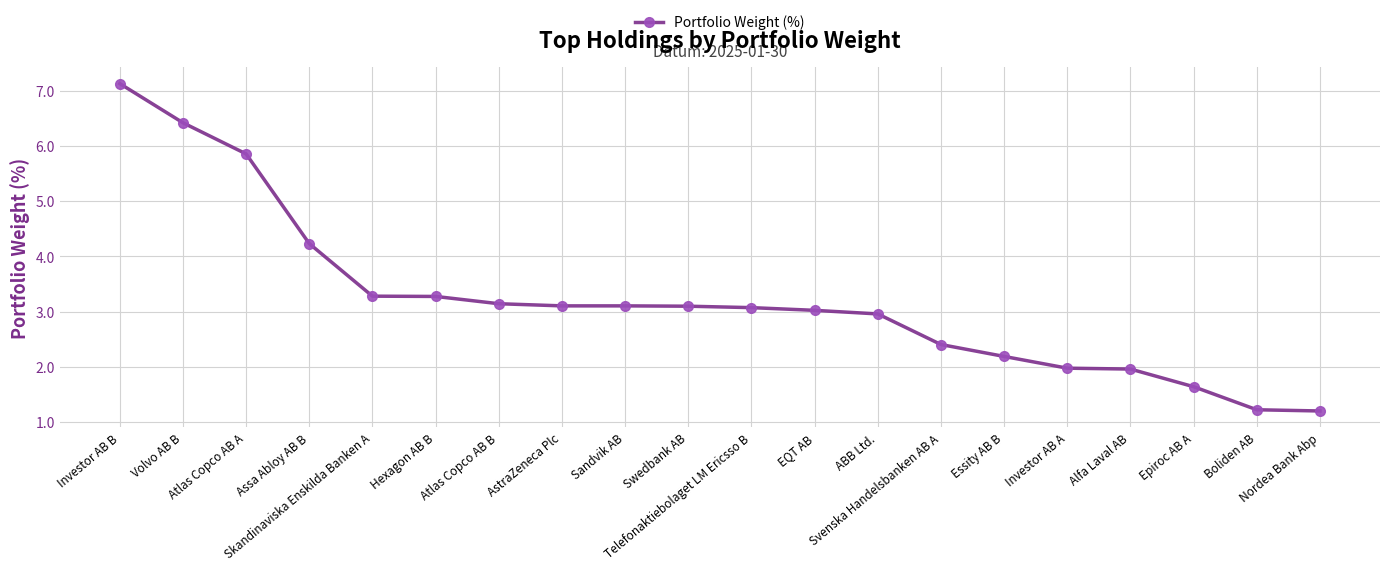

What is the maximum value shown in the chart?

7.1